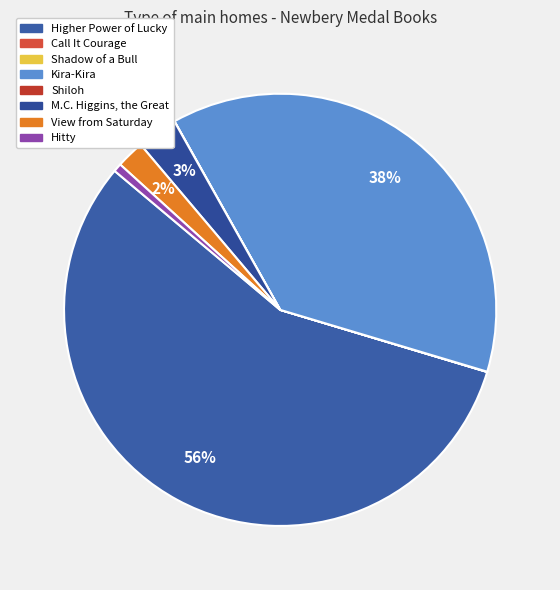

The View from Saturday slice represents 12% of the pie. True or false?

False